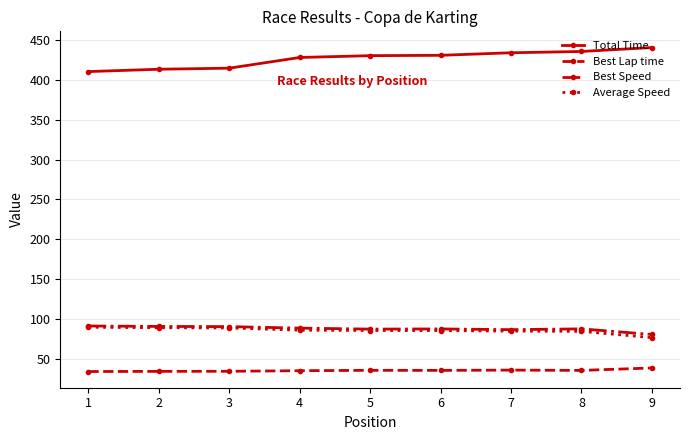

Which category has the highest value in the Total Time series?

9